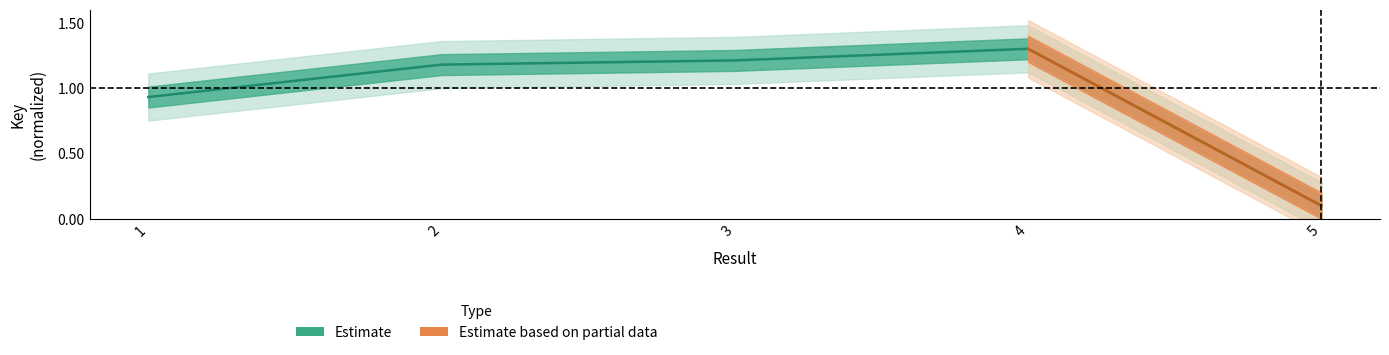

The value at 3 is 1.2. True or false?

True